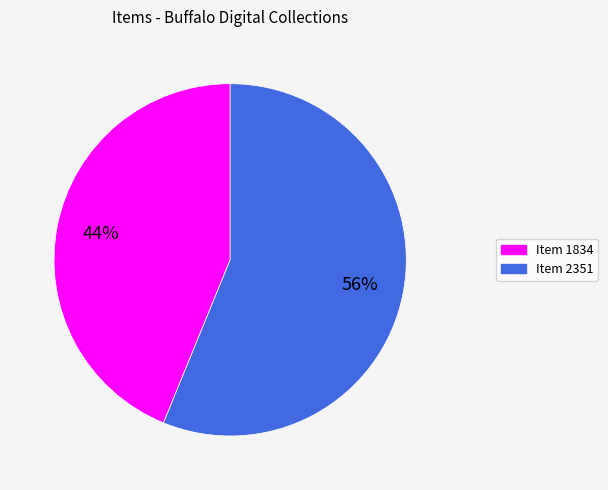

Rank the categories by value from highest to lowest.

Item 2351, Item 1834